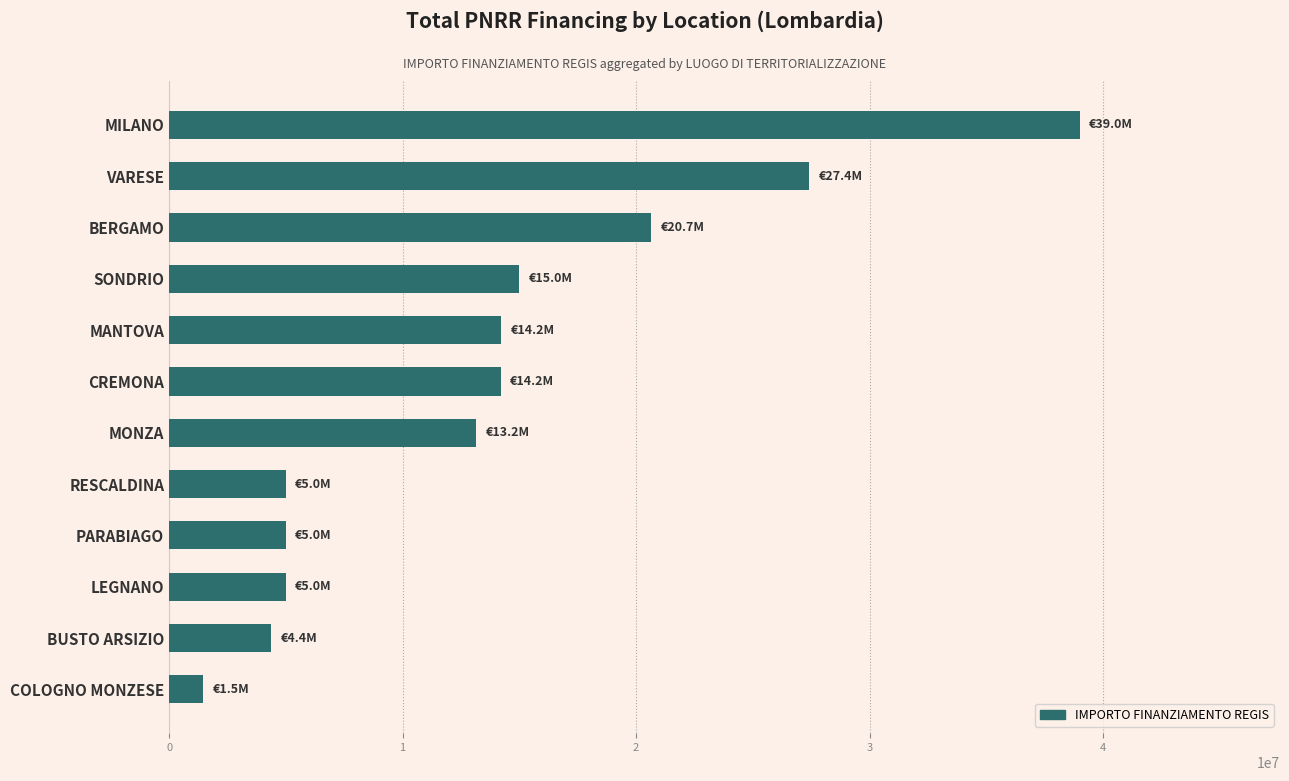

How many series are shown in this chart?

1